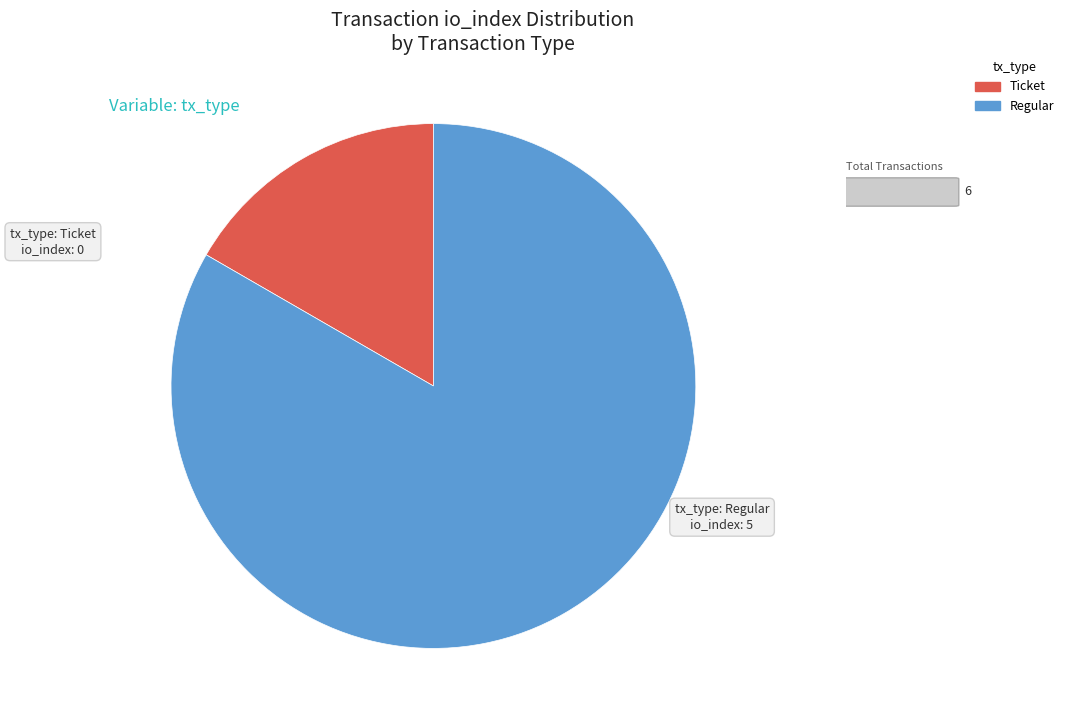

Approximately how many times larger is the value at Regular compared to Ticket?

5.0